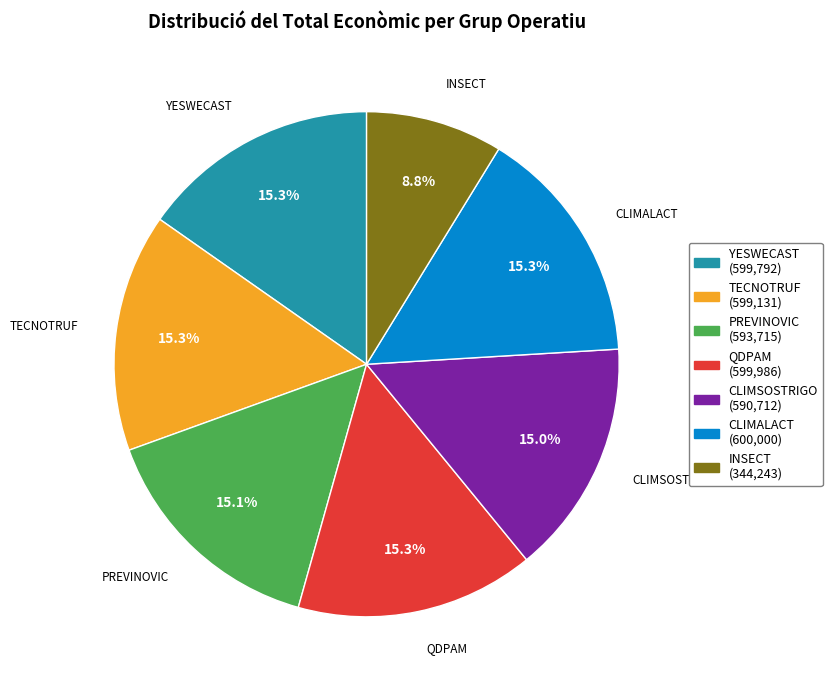

Is there a majority slice in this chart?

No